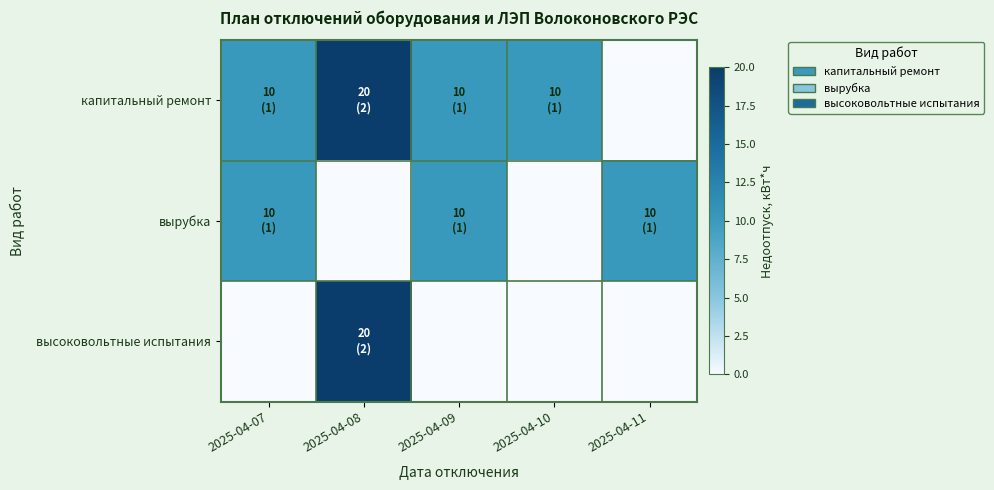

Which category has the highest value across all series?

2025-04-08